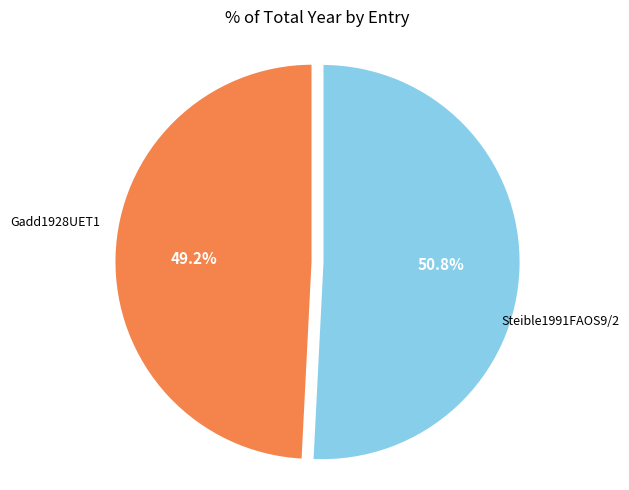

Is it true that Steible1991FAOS9/2 is 59% of the pie?

False